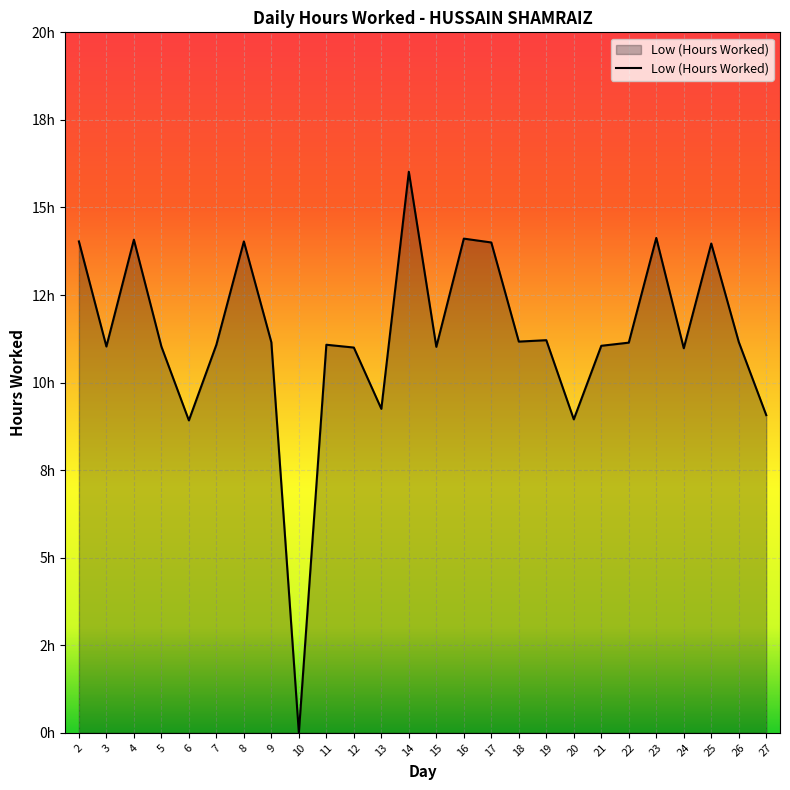

Does the chart display data point markers on the line(s)?

No